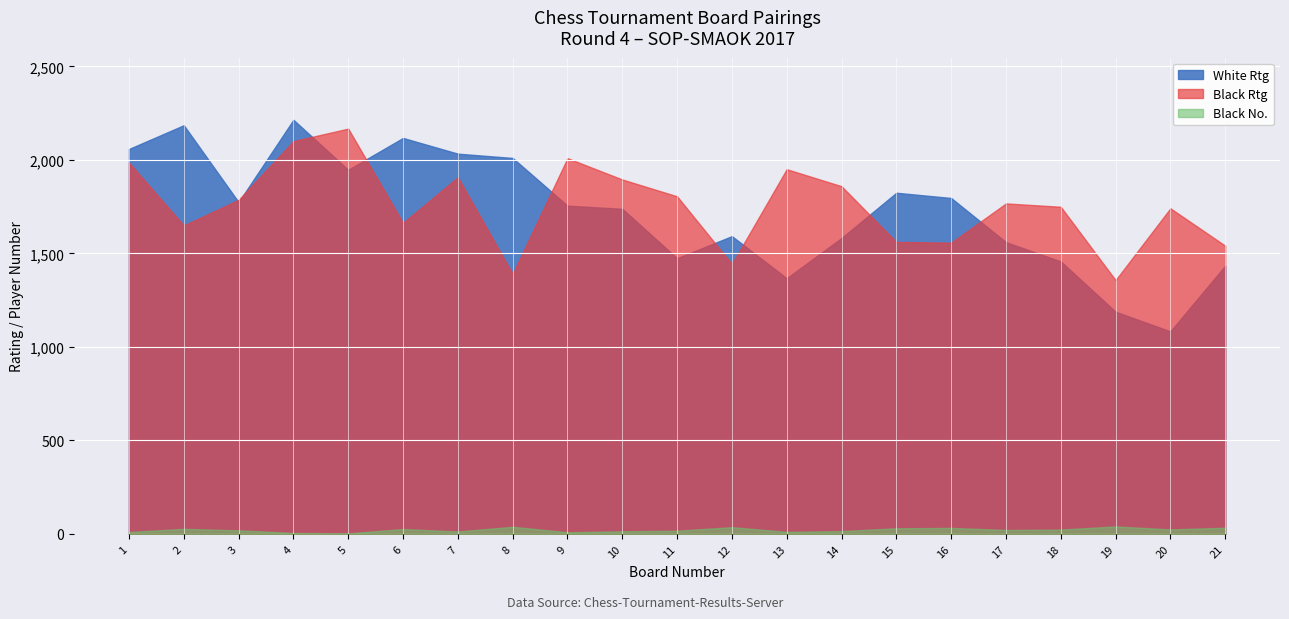

Where is White Rtg nearest to the value 1648?

12